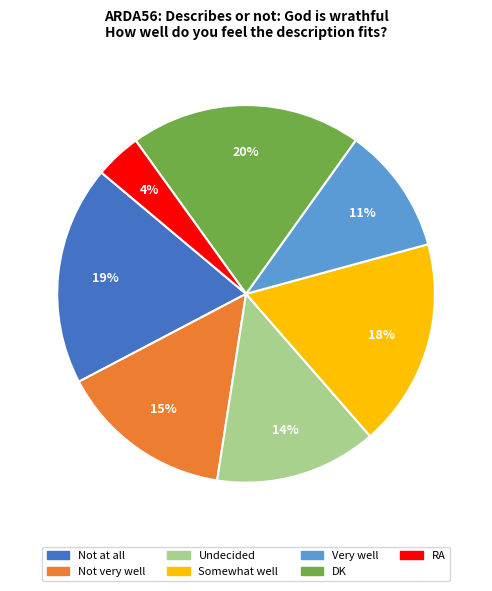

How many slices are in this pie chart?

7